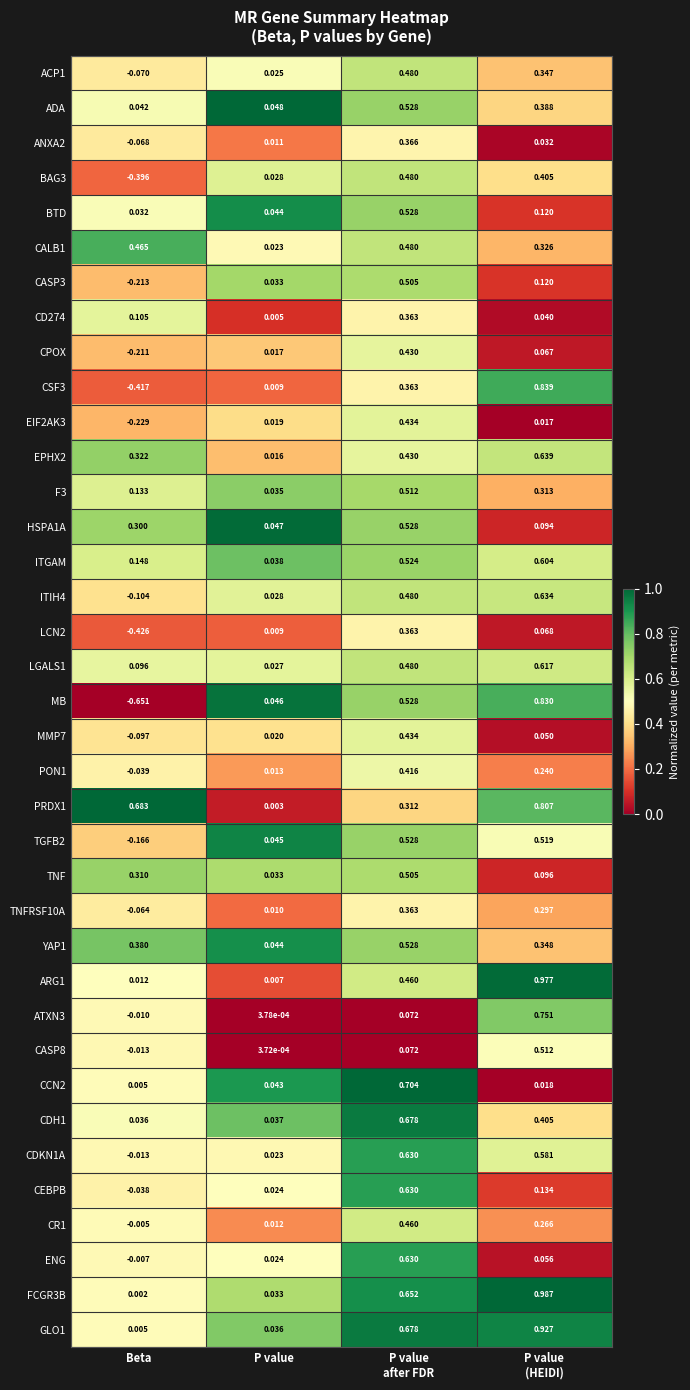

At which label is PRDX1 closest to 0?

P value